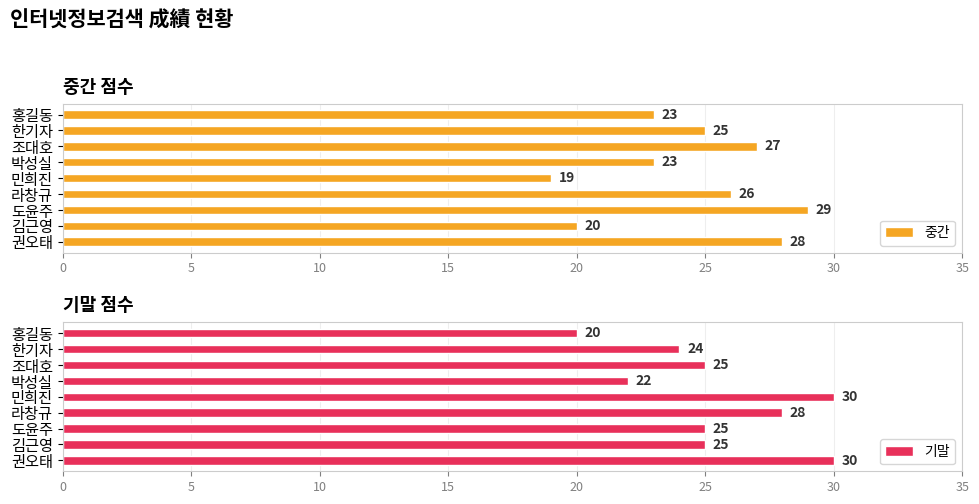

Which category has the lowest value in the 중간 series?

민희진